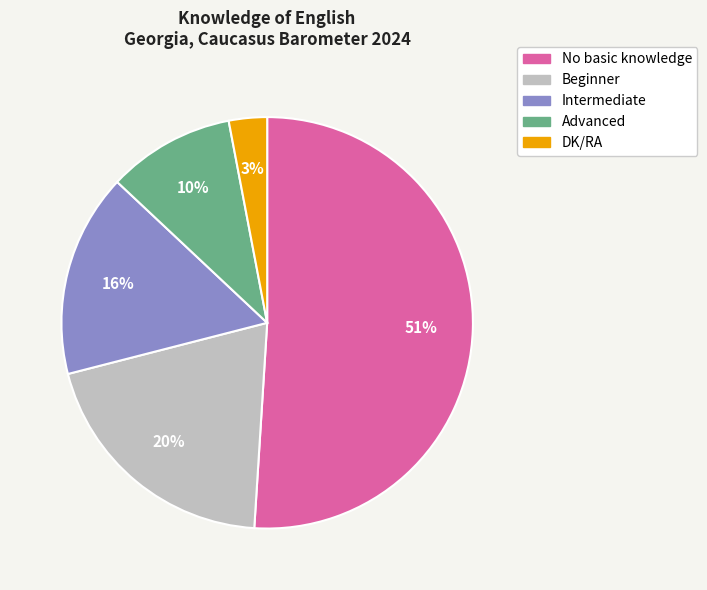

What is the ratio of the value at Advanced to the value at Beginner?

0.5